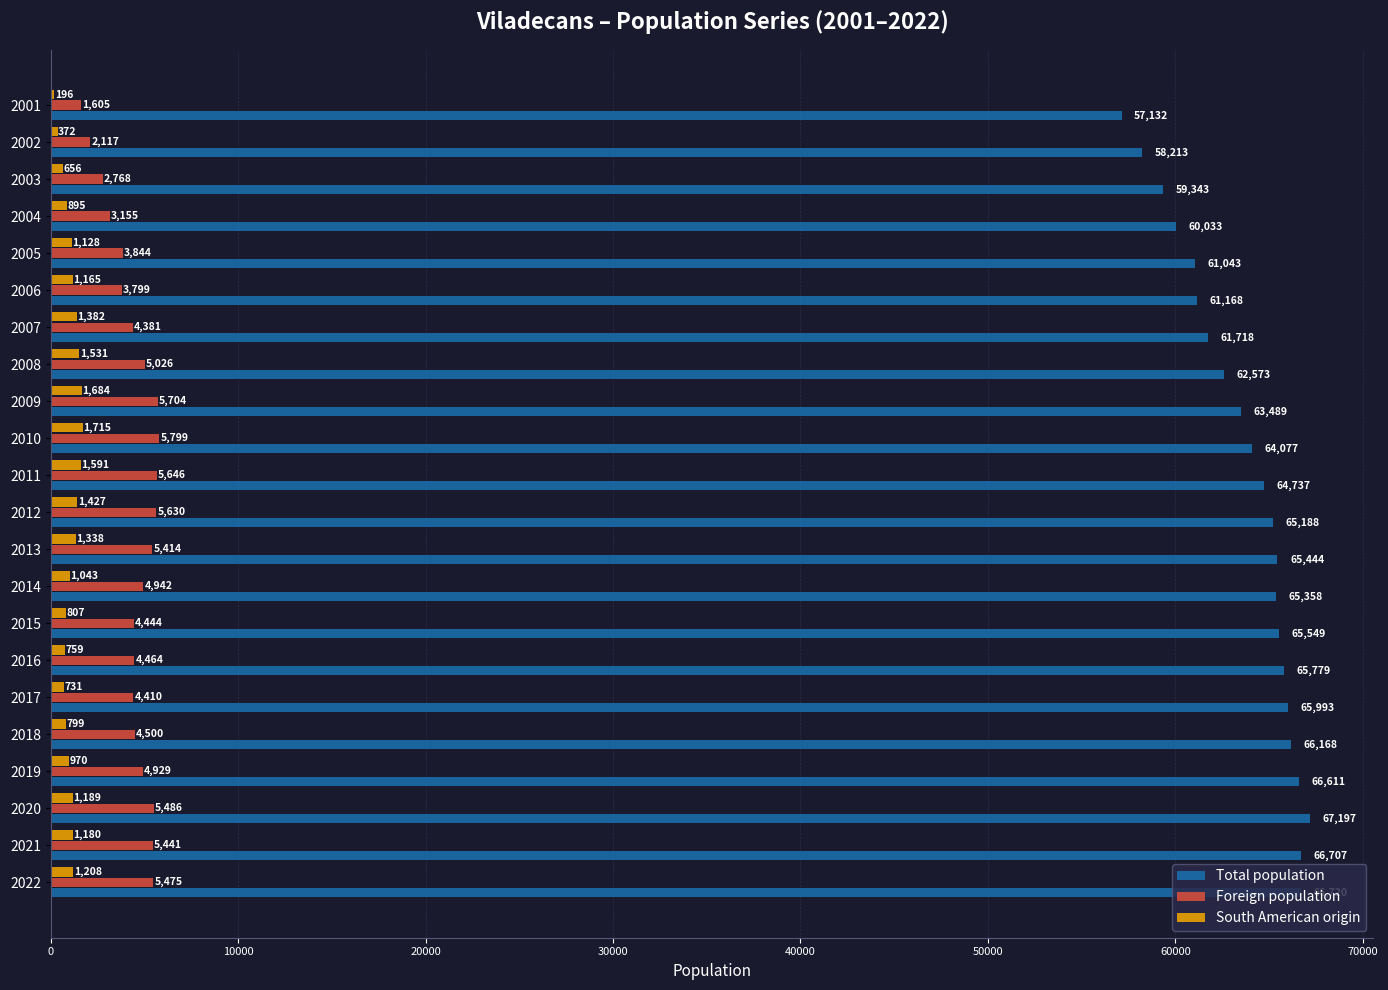

Is it true that Foreign population equals 10256 at 2009?

False